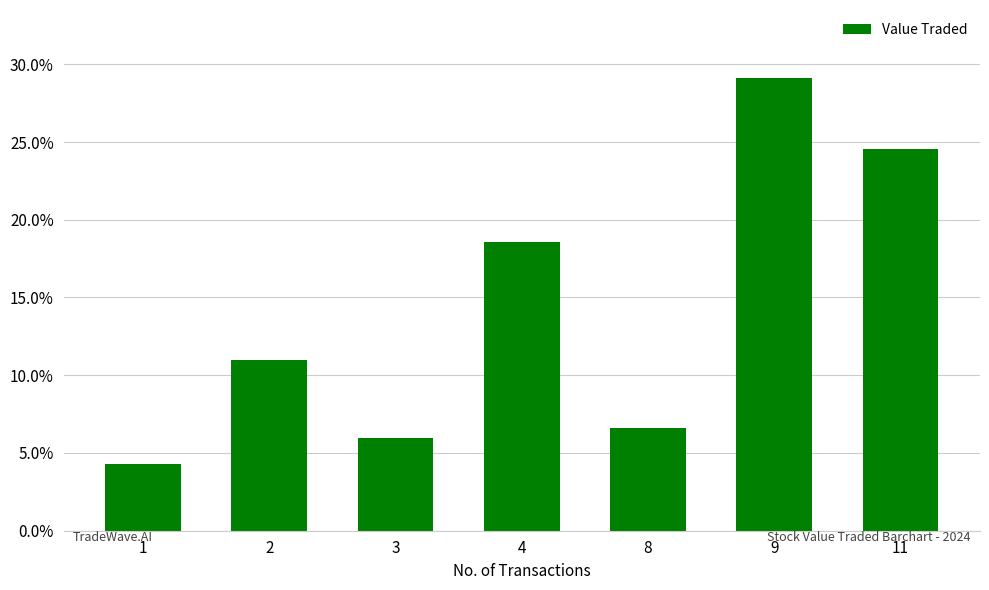

Which has a higher value, 1 or 2?

2